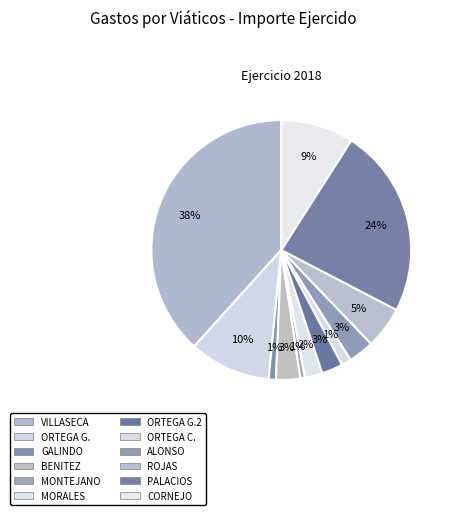

Count the number of slices in the pie.

12